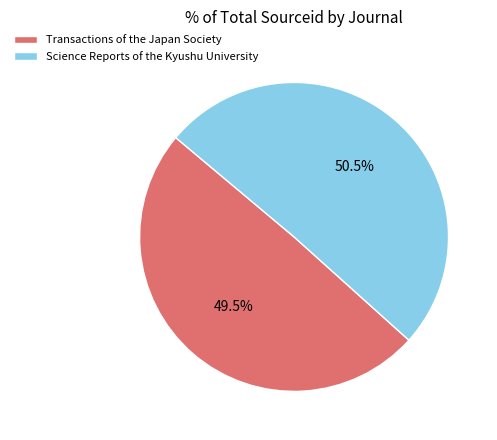

What percentage do Science Reports of the Kyushu University and Transactions of the Japan Society together represent?

100.0%